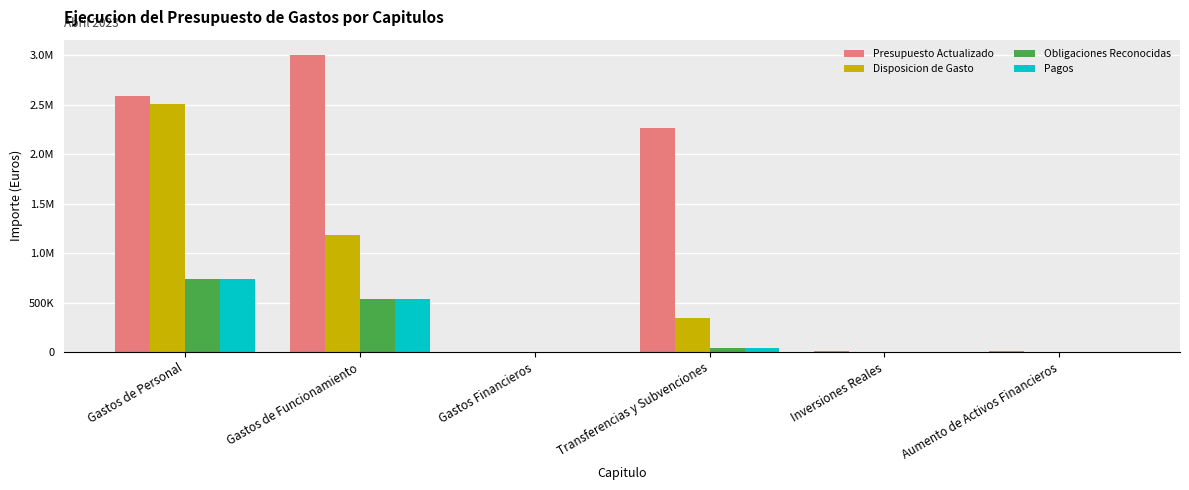

Reading left to right, what are all the values shown in this chart?

Presupuesto Actualizado: Gastos de Personal=2591344.0	Gastos de Funcionamiento=3008203.0	Gastos Financieros=0.0	Transferencias y Subvenciones=2261453.0	Inversiones Reales=13000.0	Aumento de Activos Financieros=12000.0
Disposicion de Gasto: Gastos de Personal=2511531.0	Gastos de Funcionamiento=1184913.2	Gastos Financieros=0.0	Transferencias y Subvenciones=341311.0	Inversiones Reales=0.0	Aumento de Activos Financieros=0.0
Obligaciones Reconocidas: Gastos de Personal=742134.9	Gastos de Funcionamiento=535531.4	Gastos Financieros=0.0	Transferencias y Subvenciones=40000.3	Inversiones Reales=0.0	Aumento de Activos Financieros=0.0
Pagos: Gastos de Personal=742134.9	Gastos de Funcionamiento=535531.4	Gastos Financieros=0.0	Transferencias y Subvenciones=40000.3	Inversiones Reales=0.0	Aumento de Activos Financieros=0.0